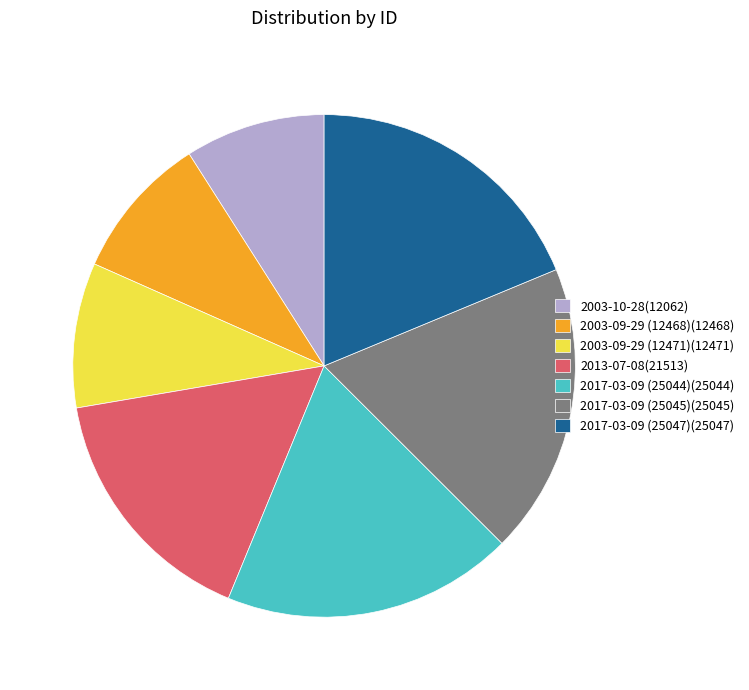

Which has a higher value, 2013-07-08(21513) or 2017-03-09 (25047)(25047)?

2017-03-09 (25047)(25047)